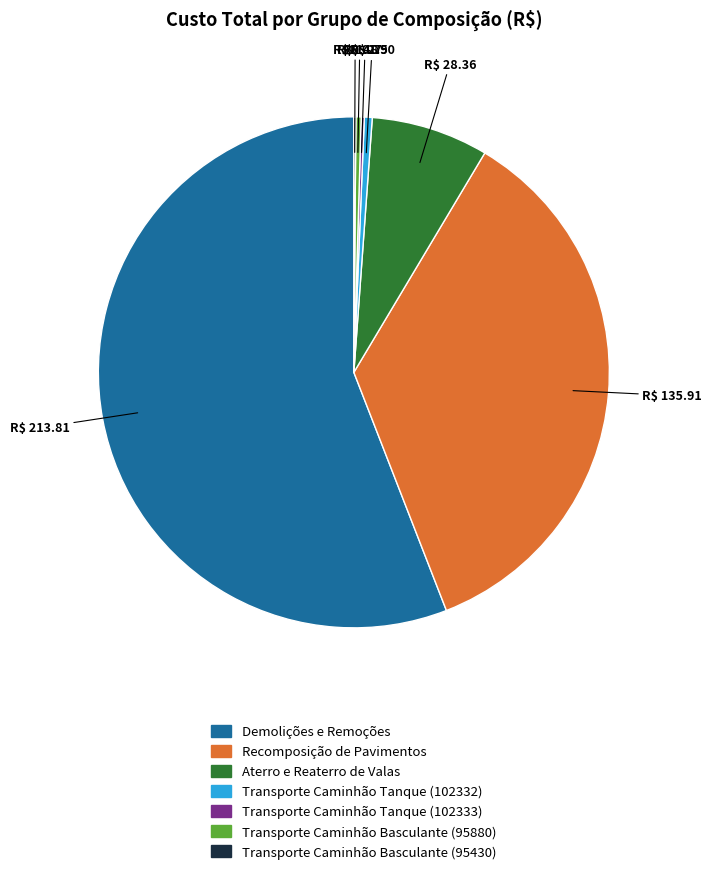

Does Recomposição de Pavimentos account for over 50% of the chart?

No